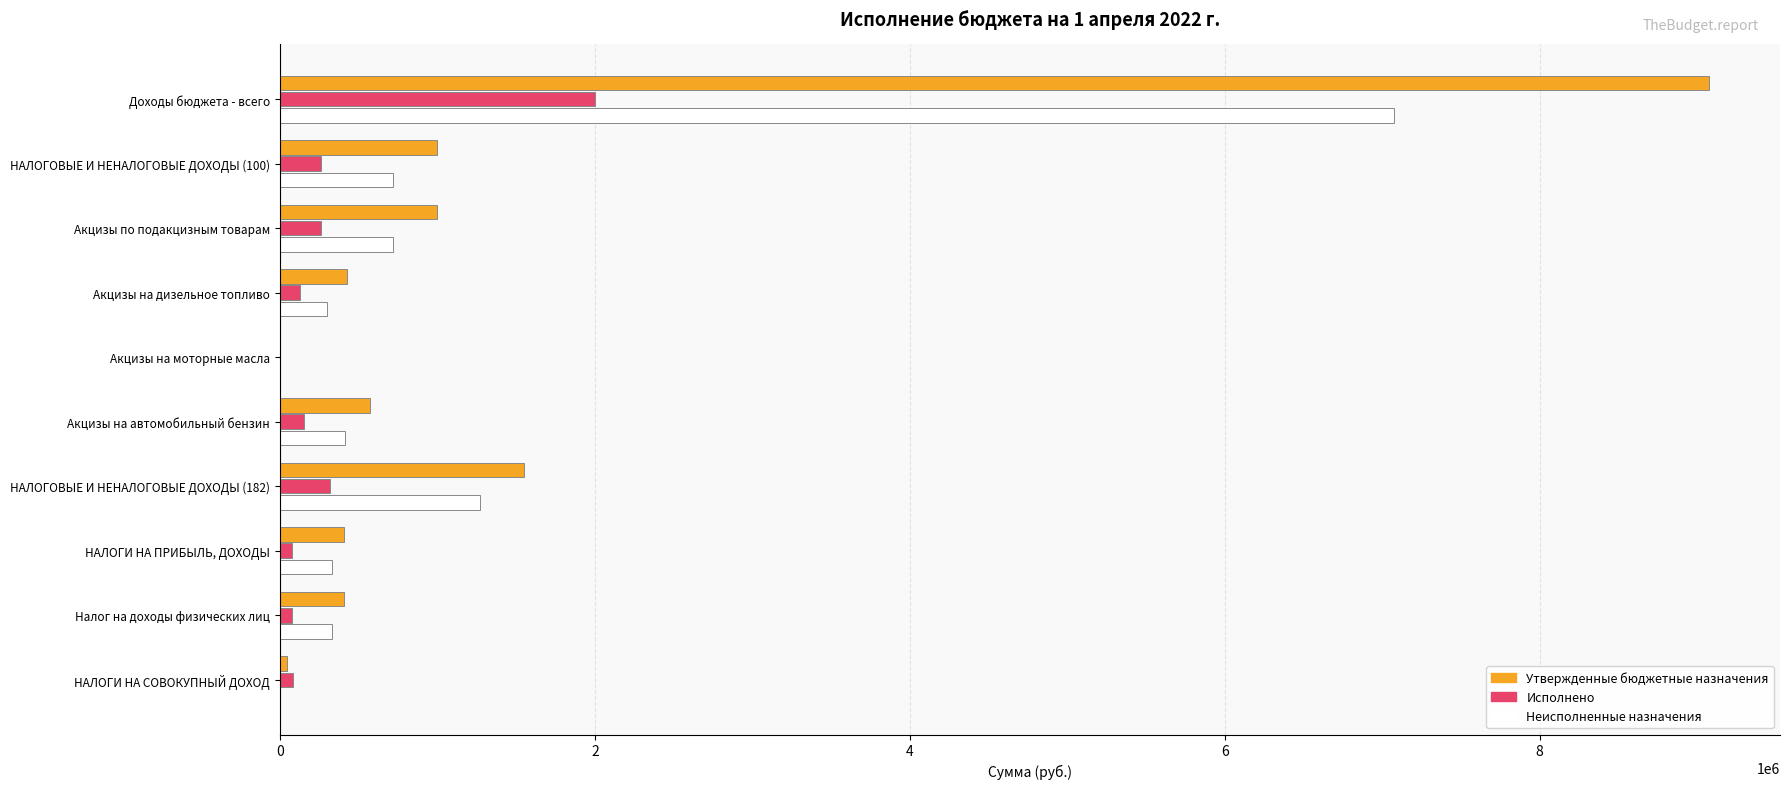

Which series changed the most between НАЛОГОВЫЕ И НЕНАЛОГОВЫЕ ДОХОДЫ (182) and НАЛОГИ НА СОВОКУПНЫЙ ДОХОД?

Утвержденные бюджетные назначения